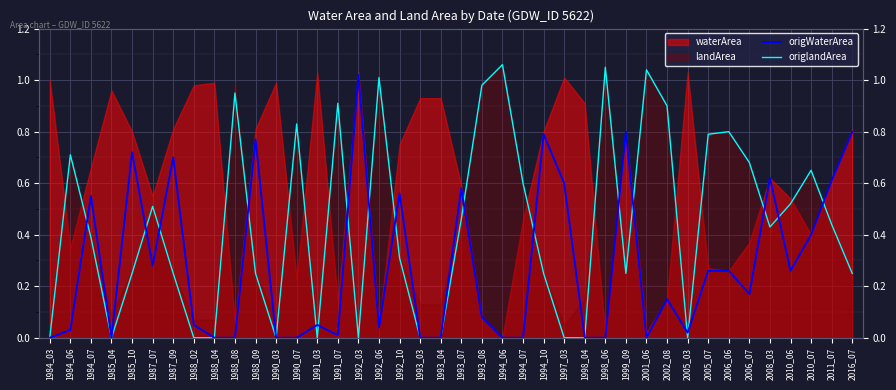

At which category is the sum across all series the highest?

1993_08